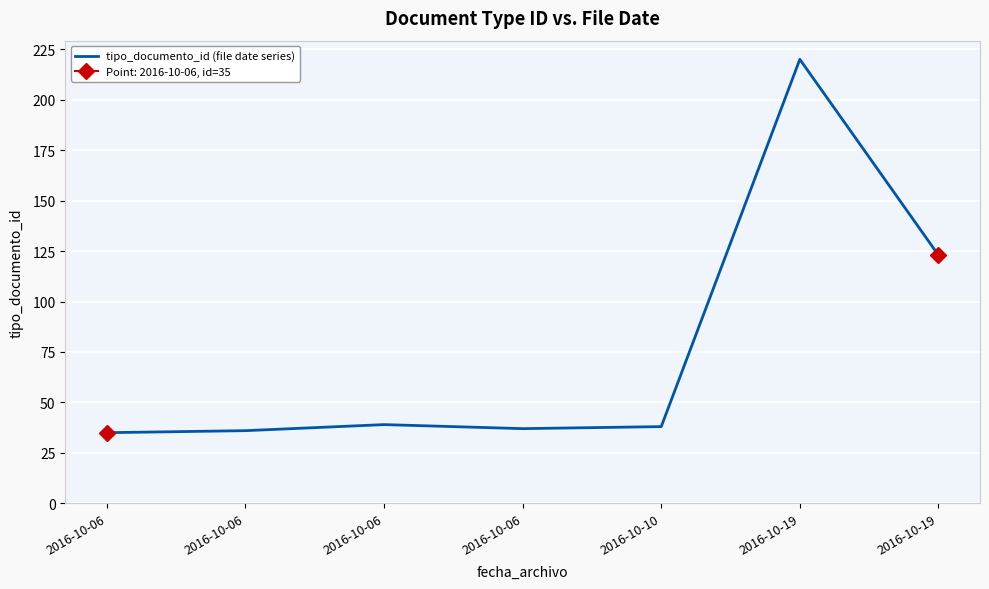

What is the sum of all values?

528